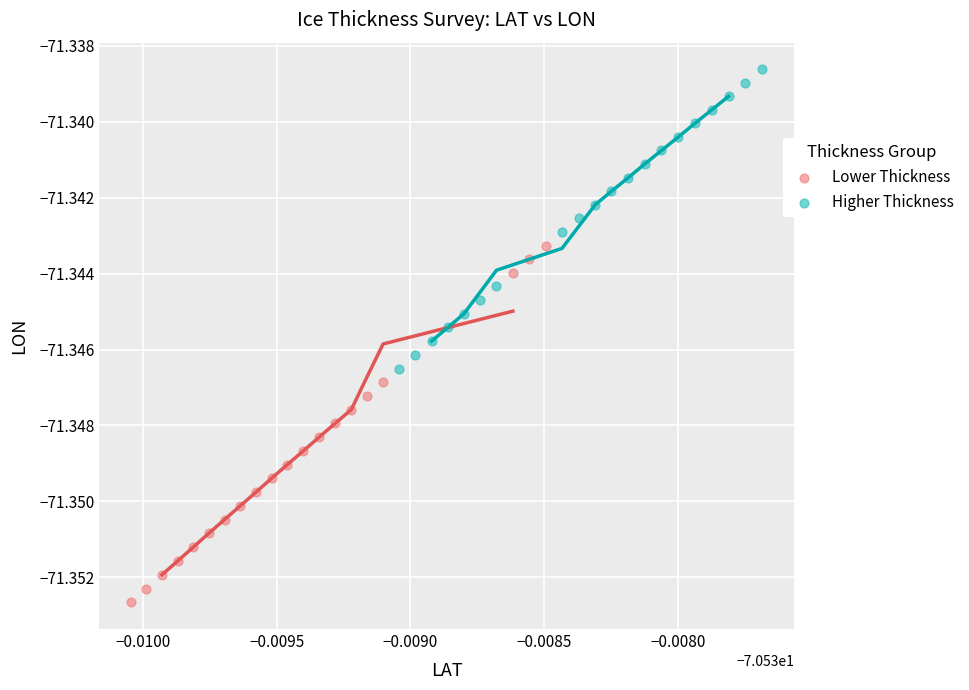

Which series reaches the minimum Y coordinate?

Lower Thickness